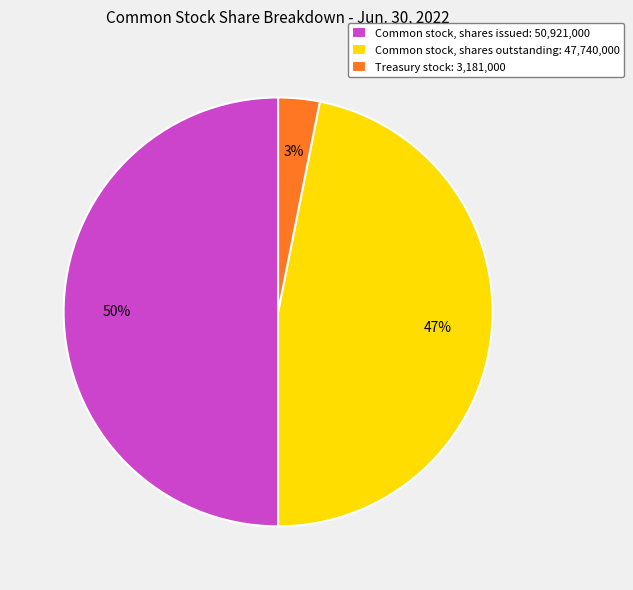

What is the ratio of the value at Common stock, shares outstanding: 47,740,000 to the value at Common stock, shares issued: 50,921,000?

0.9